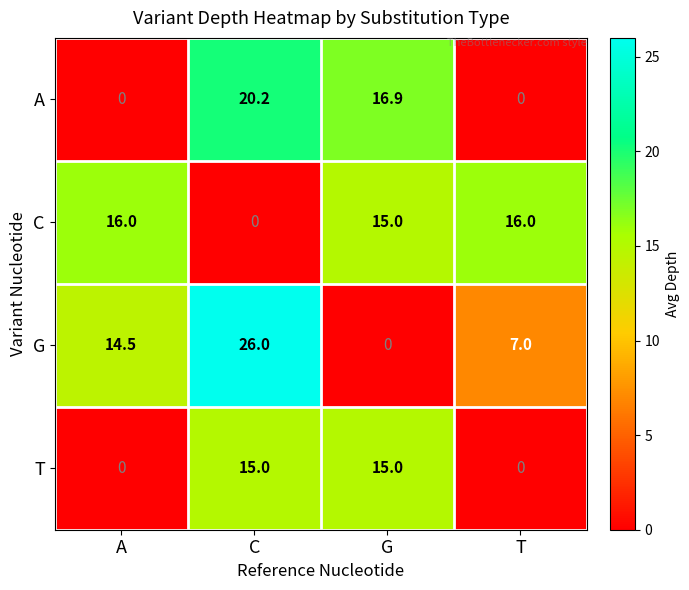

What is the average value of the G series?

11.9